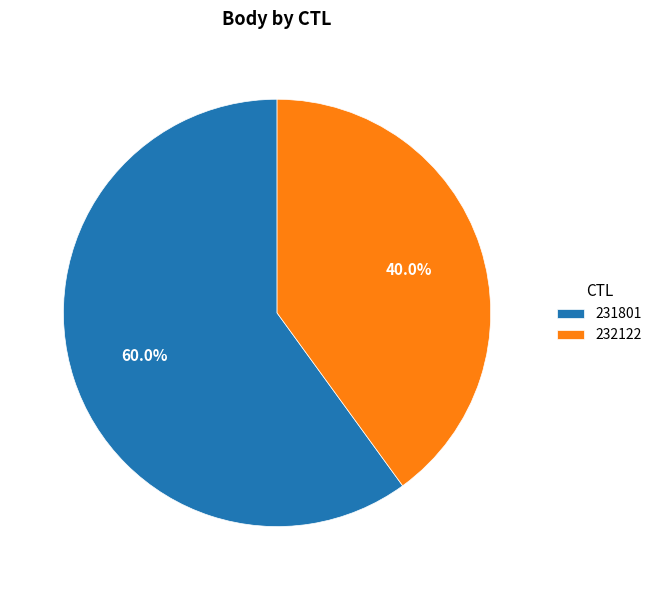

To the nearest percent, what portion does 231801 represent?

60%